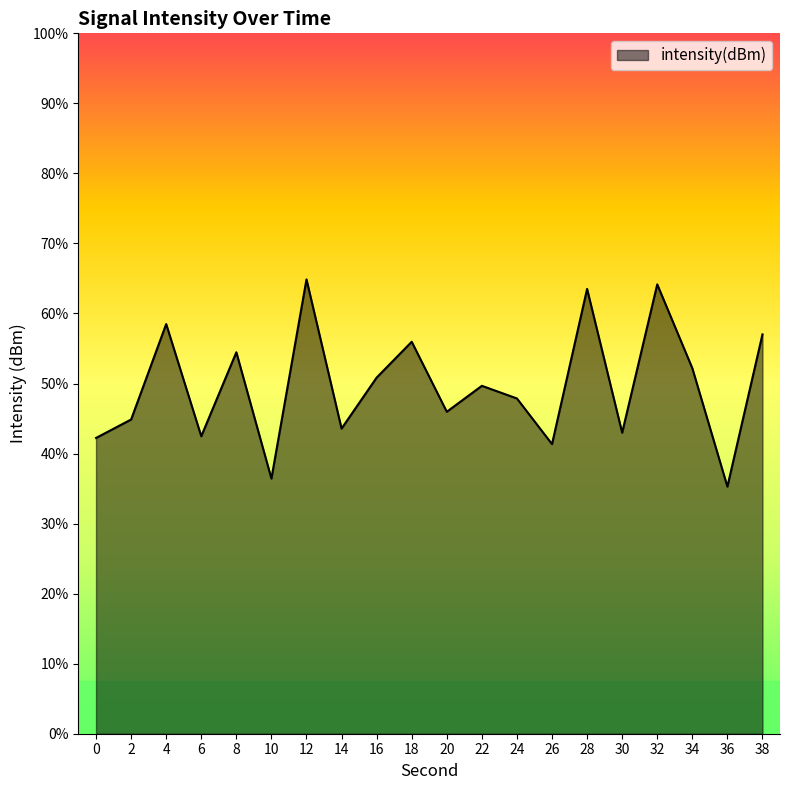

Rank the categories by value from highest to lowest.

12, 32, 28, 4, 38, 18, 8, 34, 16, 22, 24, 20, 2, 14, 30, 6, 0, 26, 10, 36